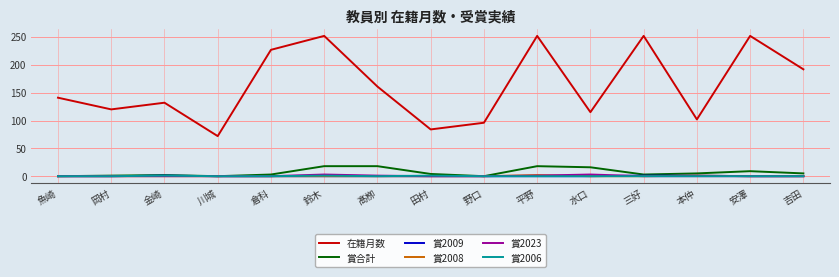

The value of 在籍月数 at 三好 is 431. True or false?

False